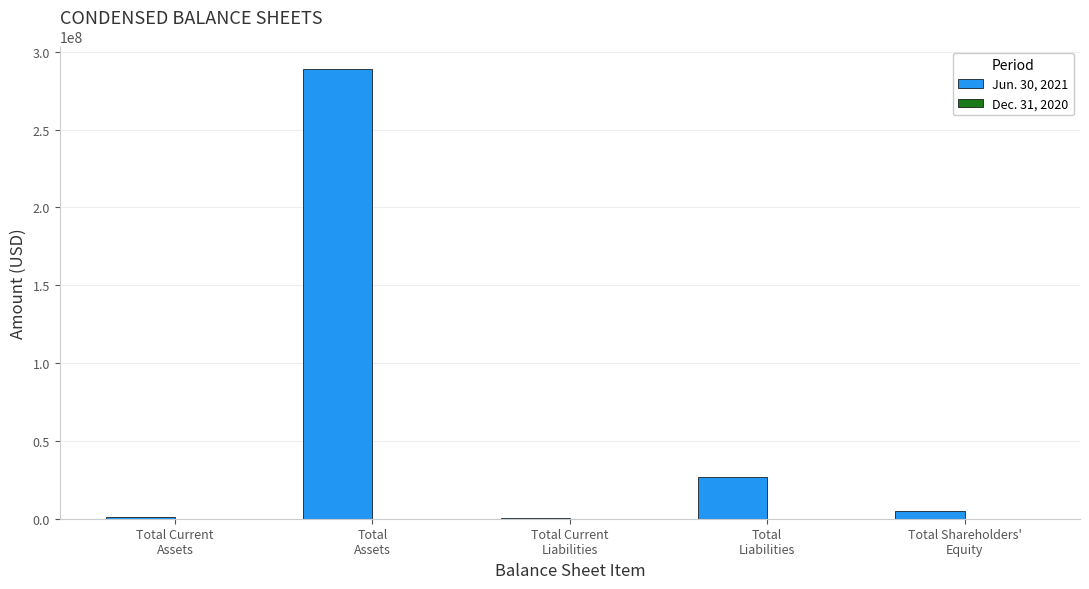

How many groups of bars are there?

5